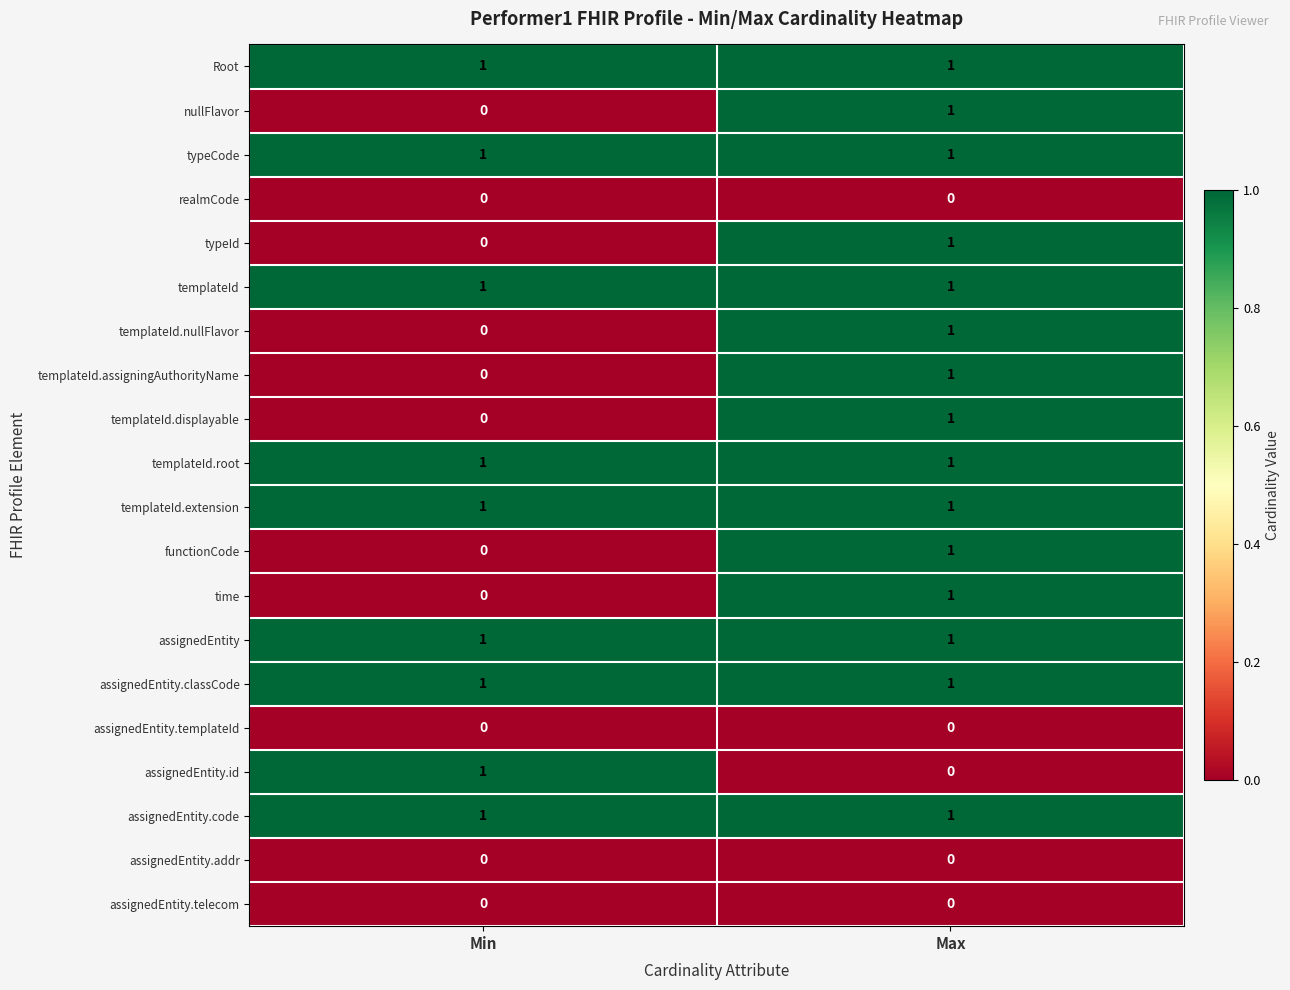

Is the value of templateId.assigningAuthorityName at Max greater than the value of functionCode at Min?

Yes